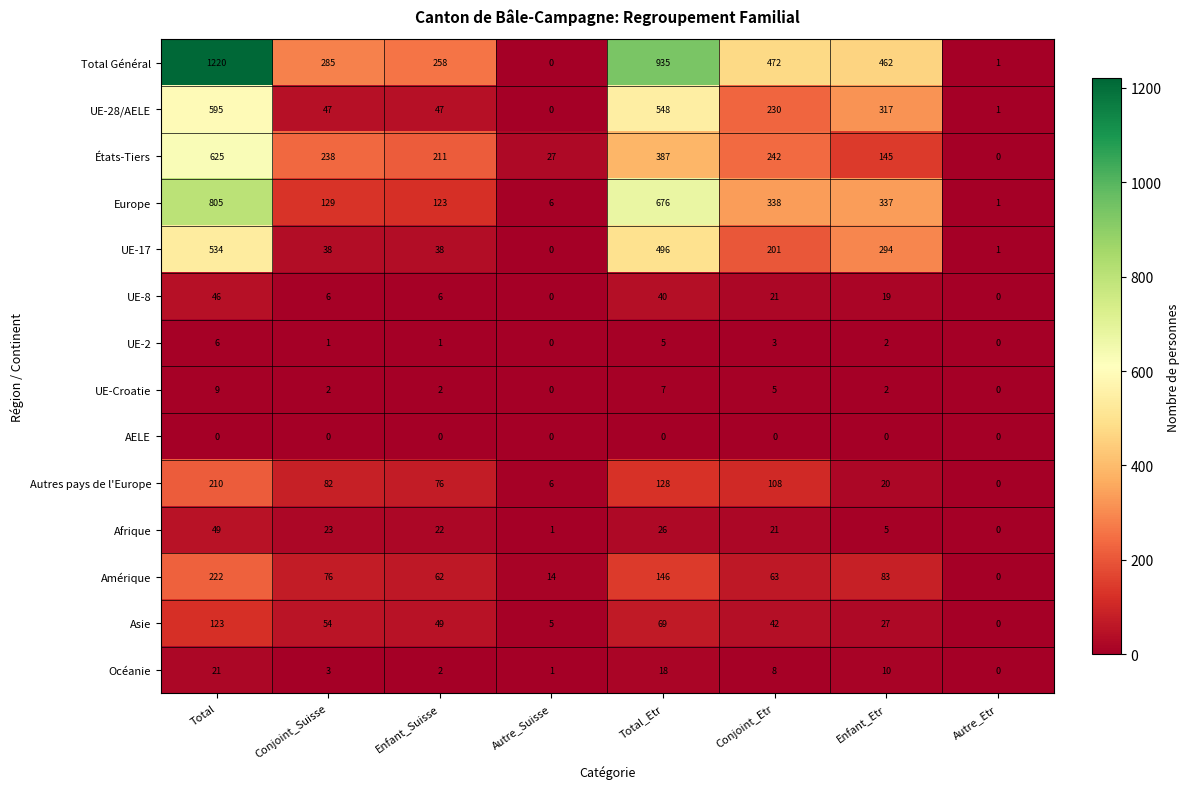

What is the difference between the maximum and minimum values in the Afrique series?

49